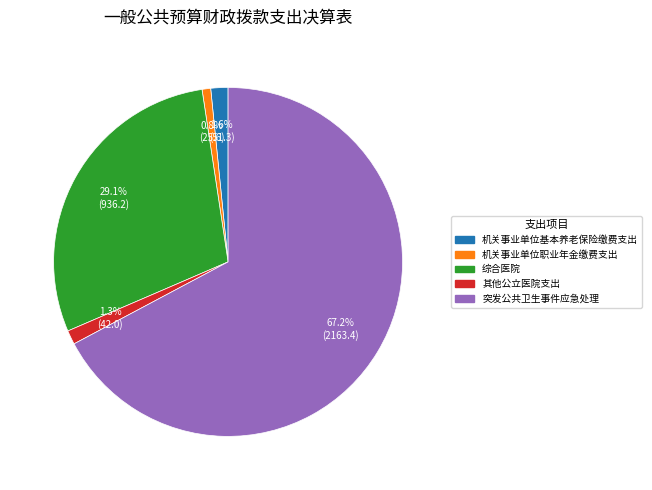

Combined, what portion of the pie is 突发公共卫生事件应急处理 and 机关事业单位职业年金缴费支出?

68.0%